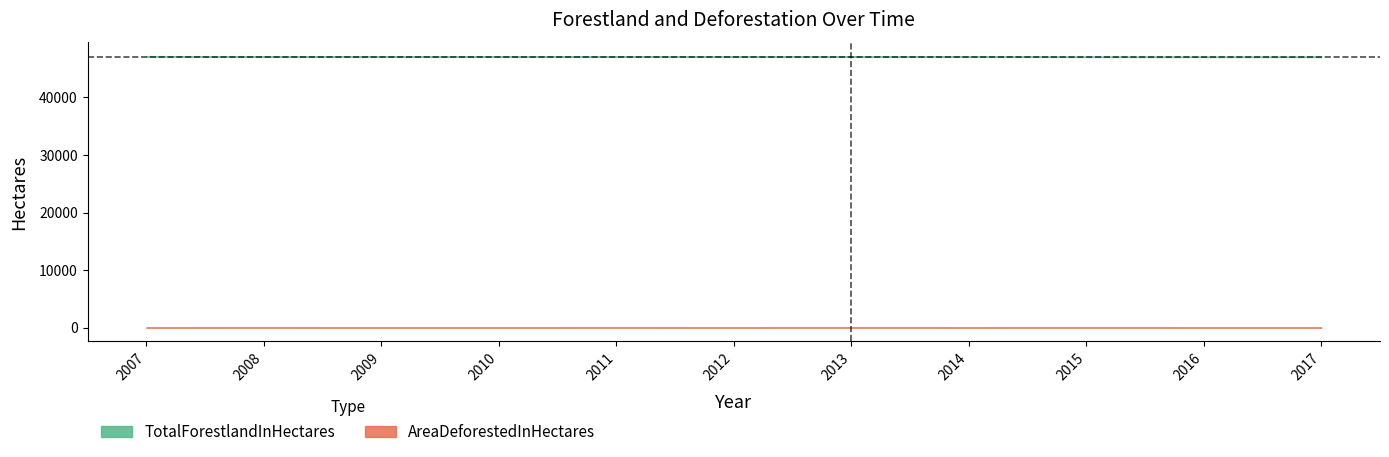

True or false: TotalForestlandInHectares has a value of 19505 at 2011.

False